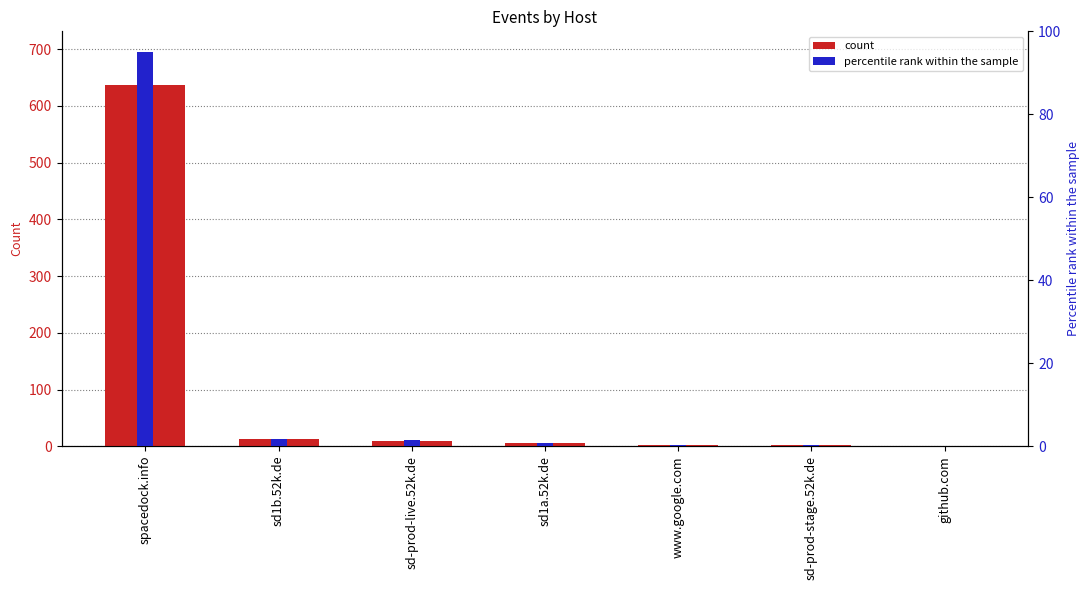

What is the average value?

96